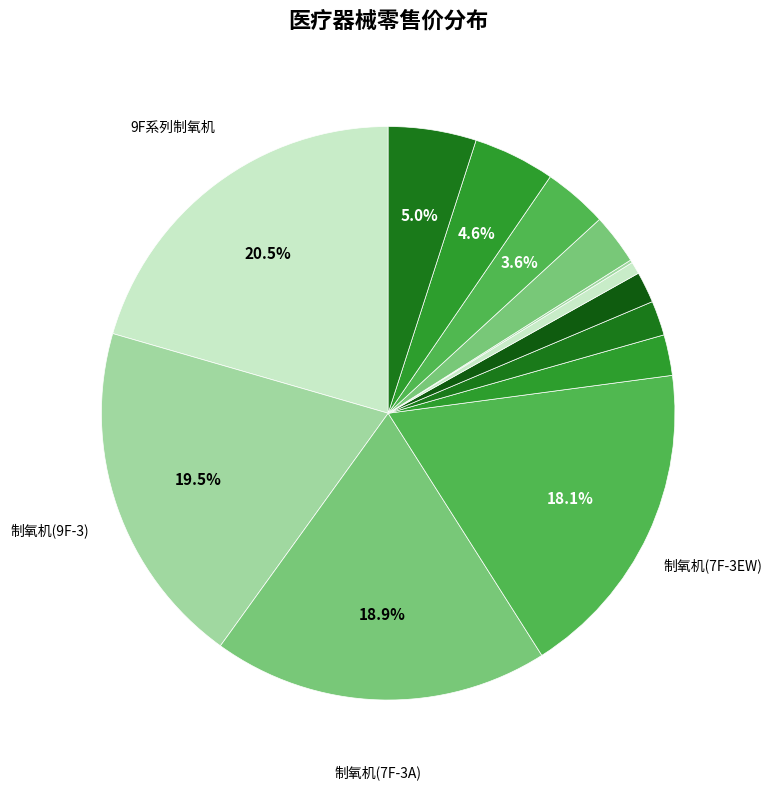

Which category has the smallest portion of the pie?

医用电子体温计